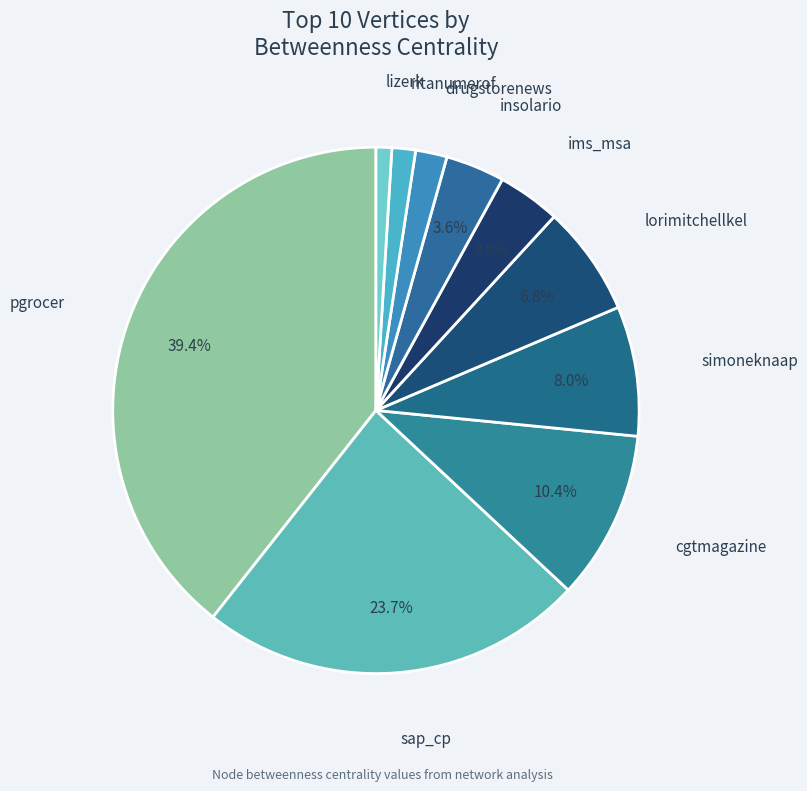

Does any single category account for the majority?

No